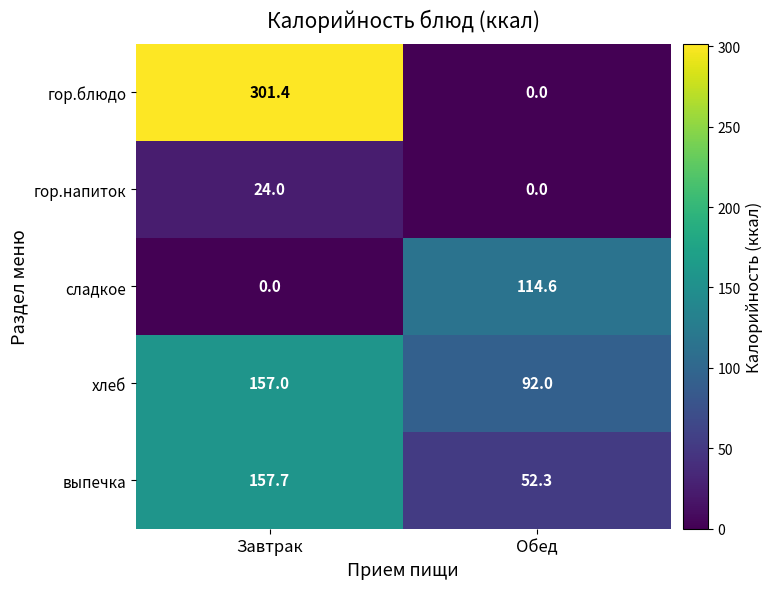

At which label is сладкое closest to 57?

Завтрак